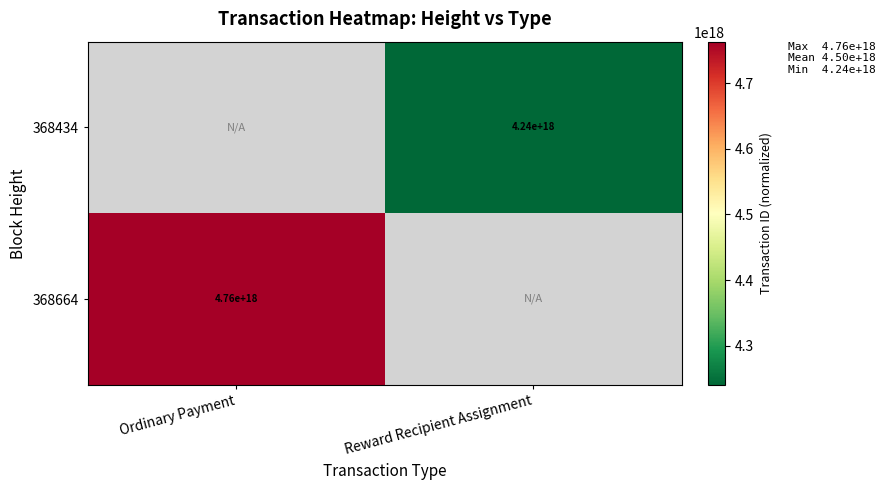

Which has a higher value, Reward Recipient Assignment or Ordinary Payment?

Ordinary Payment